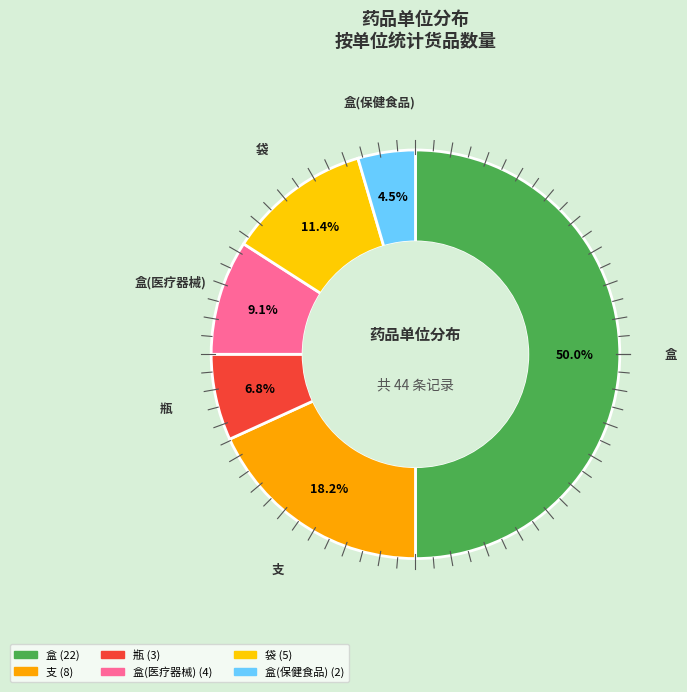

To the nearest percent, what is the average slice percentage?

17%